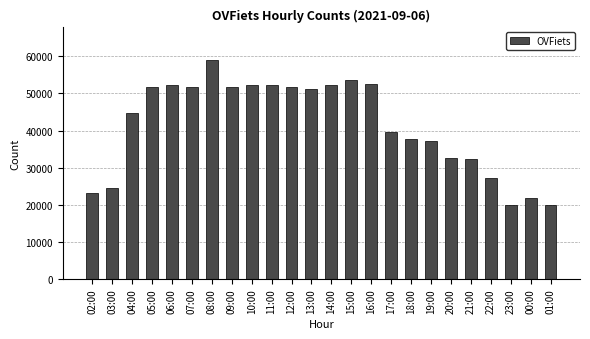

Which category has the highest value across all series?

08:00